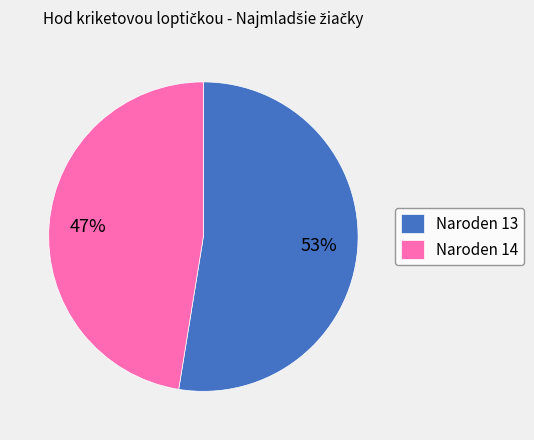

How many segments does this pie chart have?

2